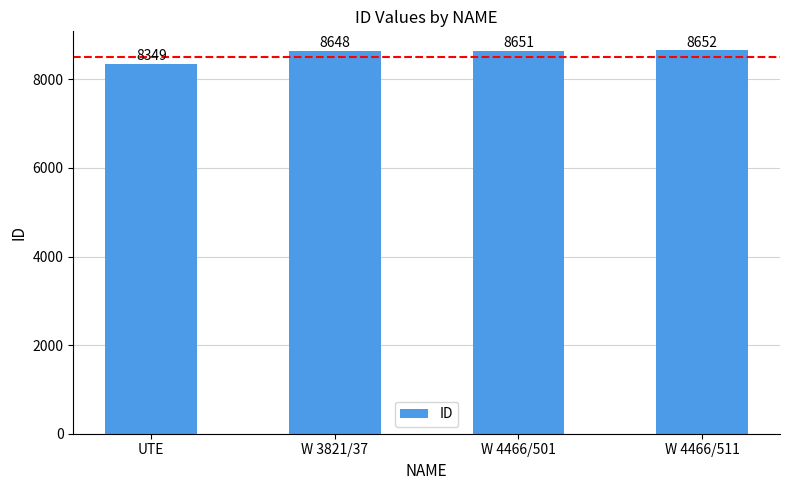

Reading left to right, extract all data points from this chart.

8349	8648	8651	8652